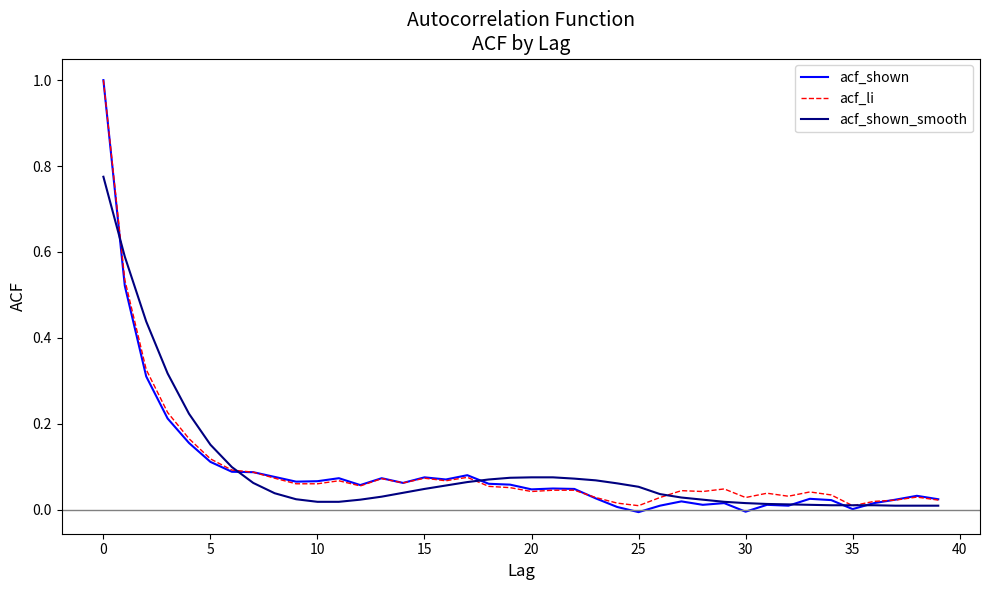

Which series has the widest spread of values?

acf_shown